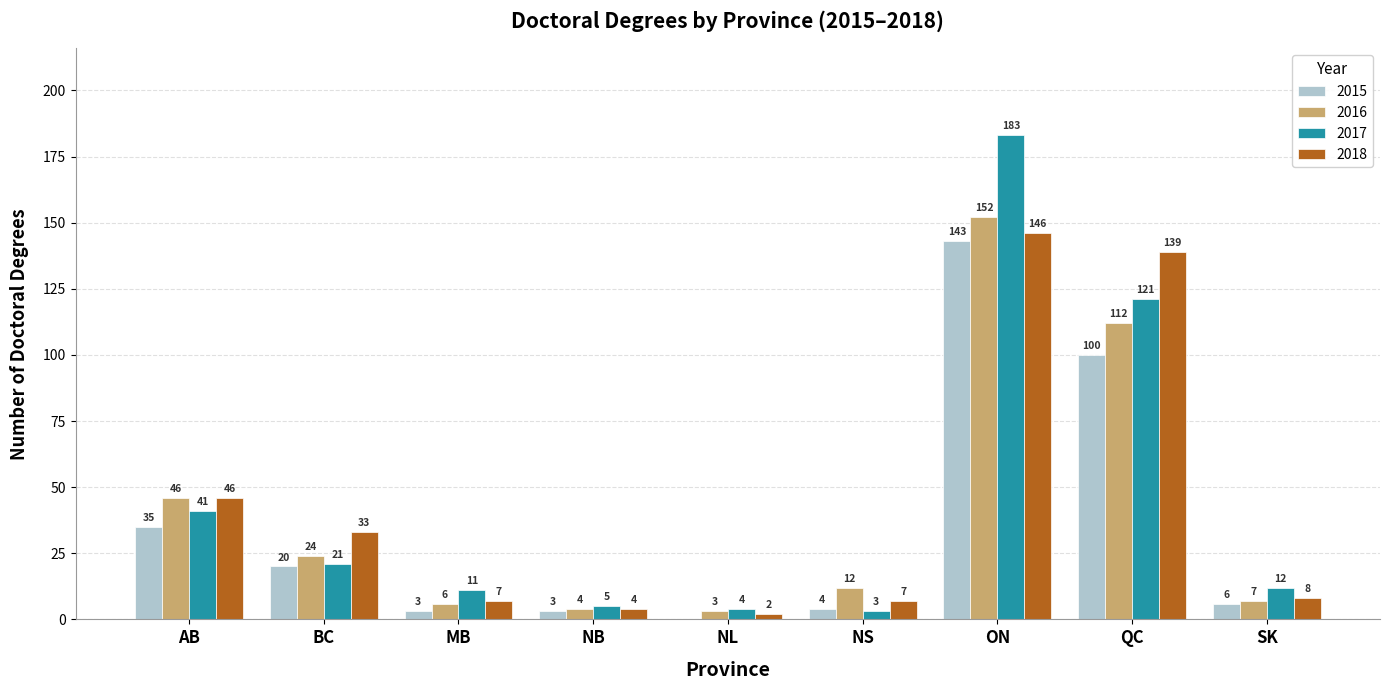

At which label does 2017 reach its peak?

ON